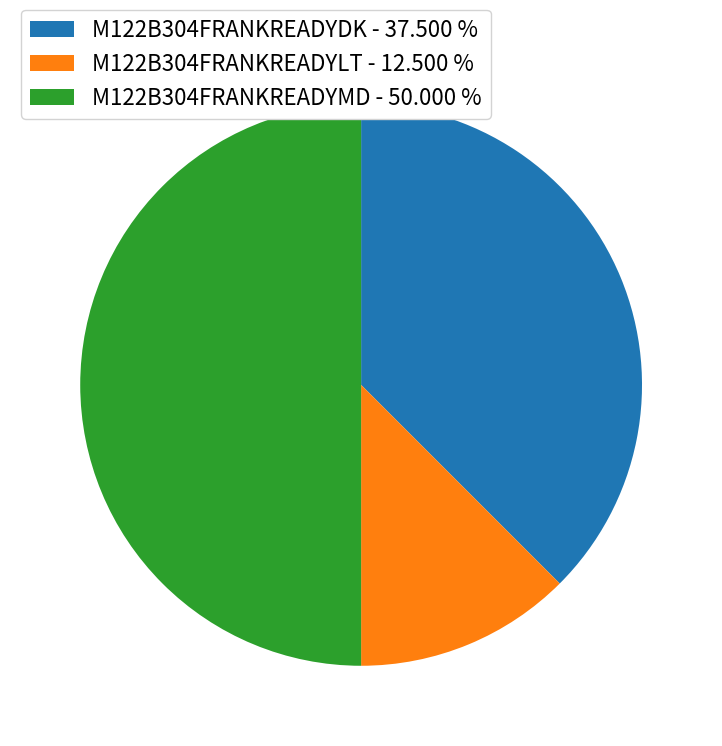

What is the largest slice in the pie chart?

M122B304FRANKREADYMD